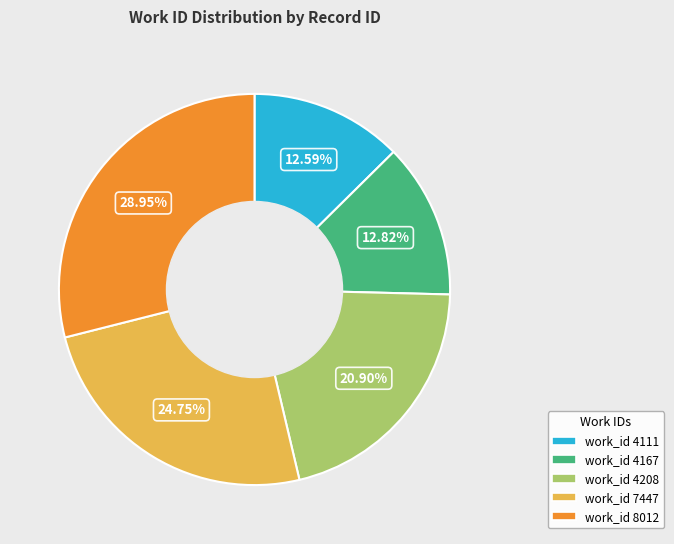

Is there a majority slice in this chart?

No